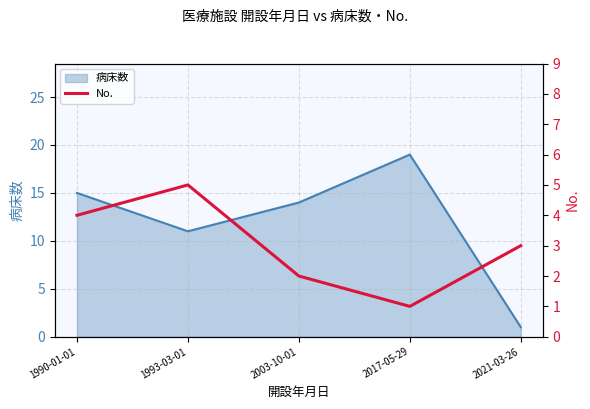

Reading right to left, extract all data points from this chart.

2021-03-26=3	2017-05-29=1	2003-10-01=2	1993-03-01=5	1990-01-01=4